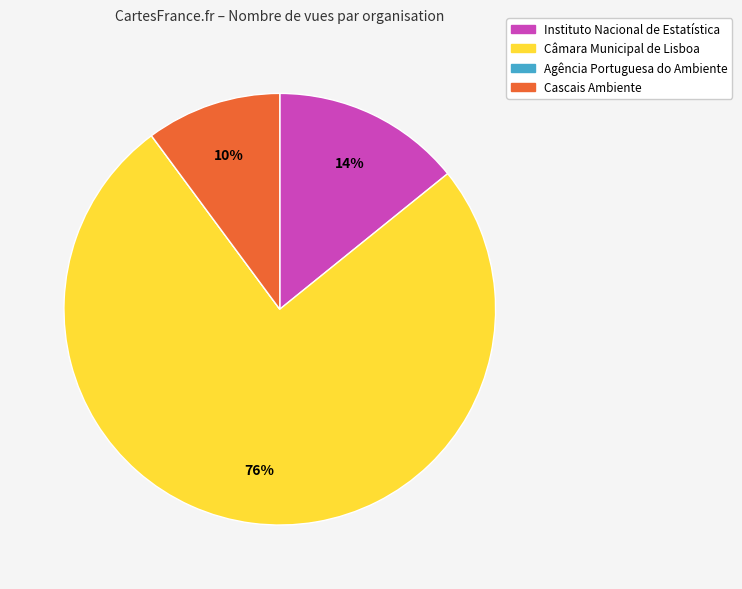

Do Instituto Nacional de Estatística and Câmara Municipal de Lisboa together represent more than half of the pie?

Yes